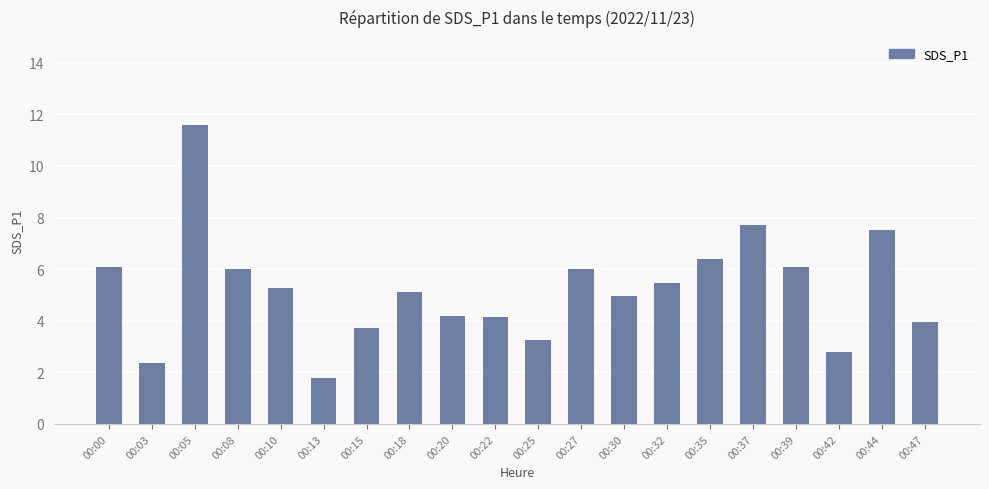

The value at 00:37 is 7.7. True or false?

True